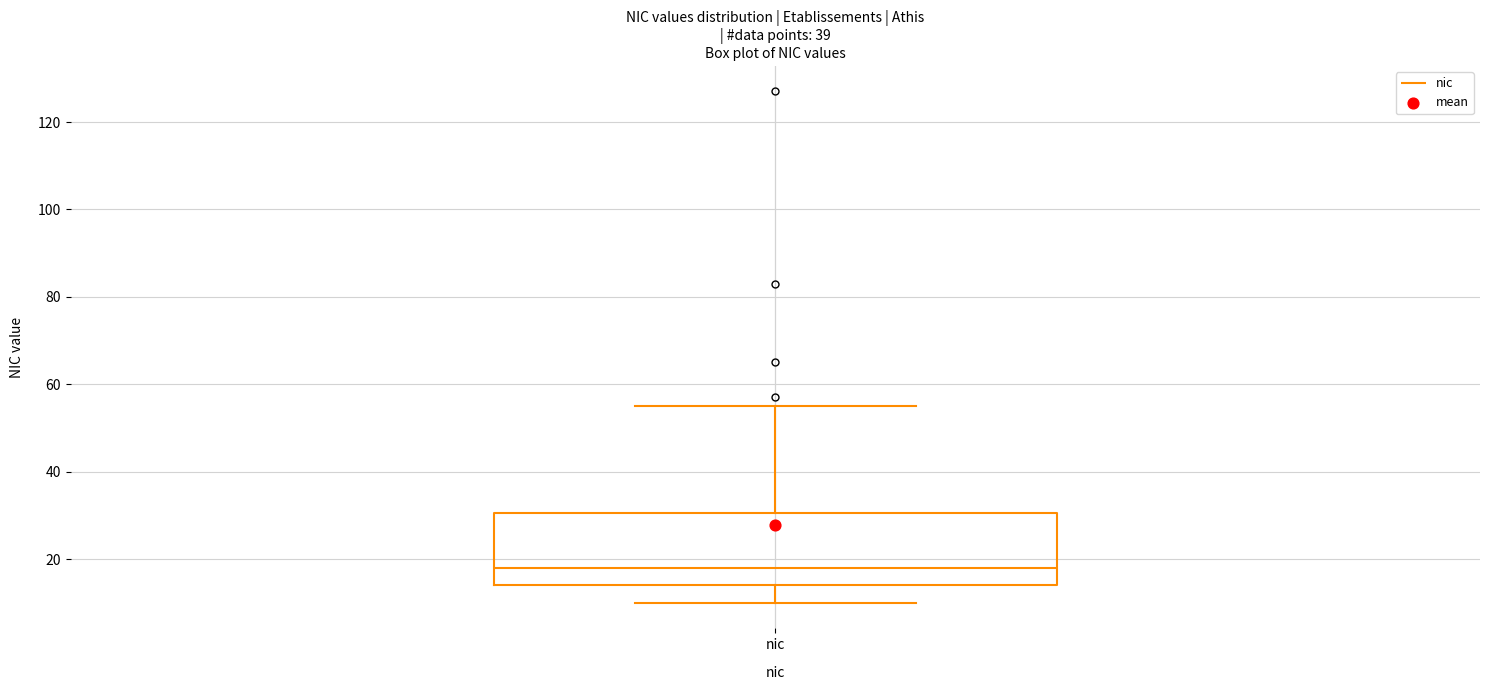

Where does the lower whisker of the box for nic end on the y-axis? The values are not printed on the chart, so give them approximately, as read against the axis.

10